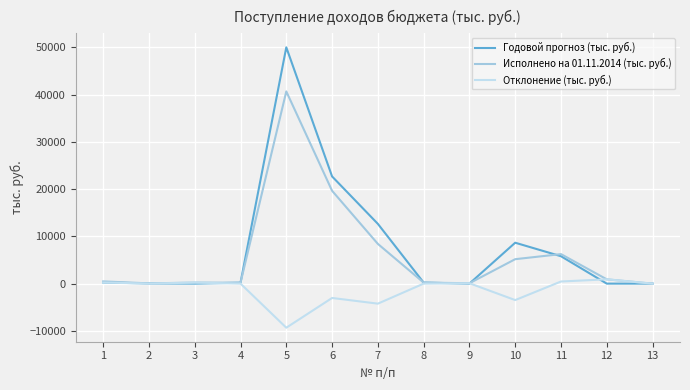

At which category does the chart reach its peak across all series?

5